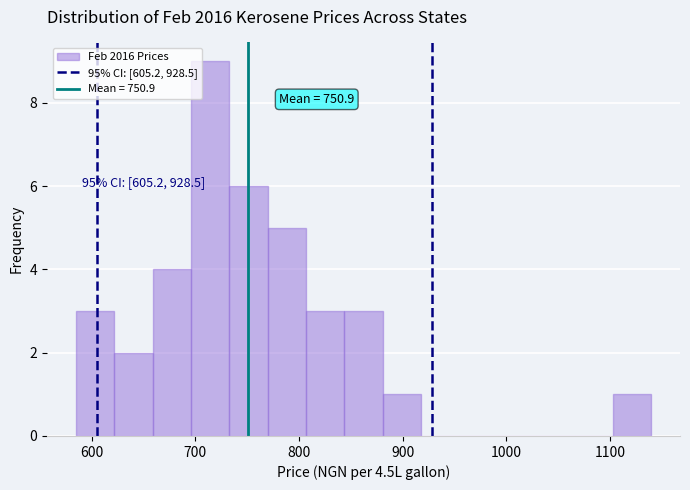

Around what value on the x-axis is the tallest bar? Give the approximate position of its centre, as read against the axis.

710